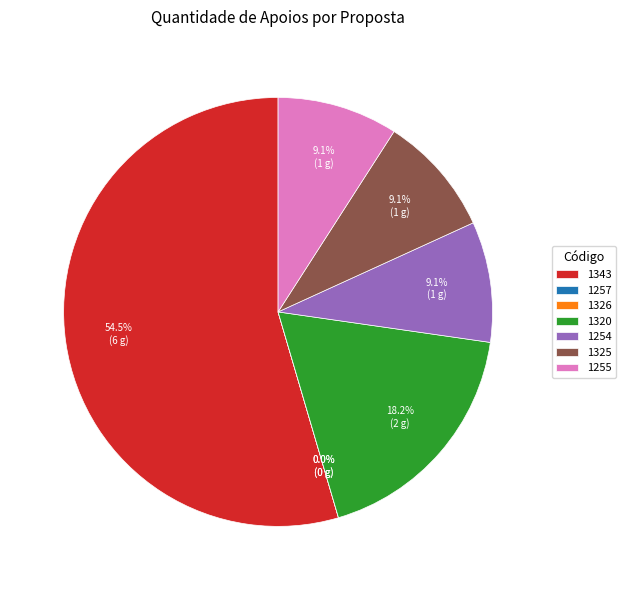

What is the smallest slice in the pie chart?

1257